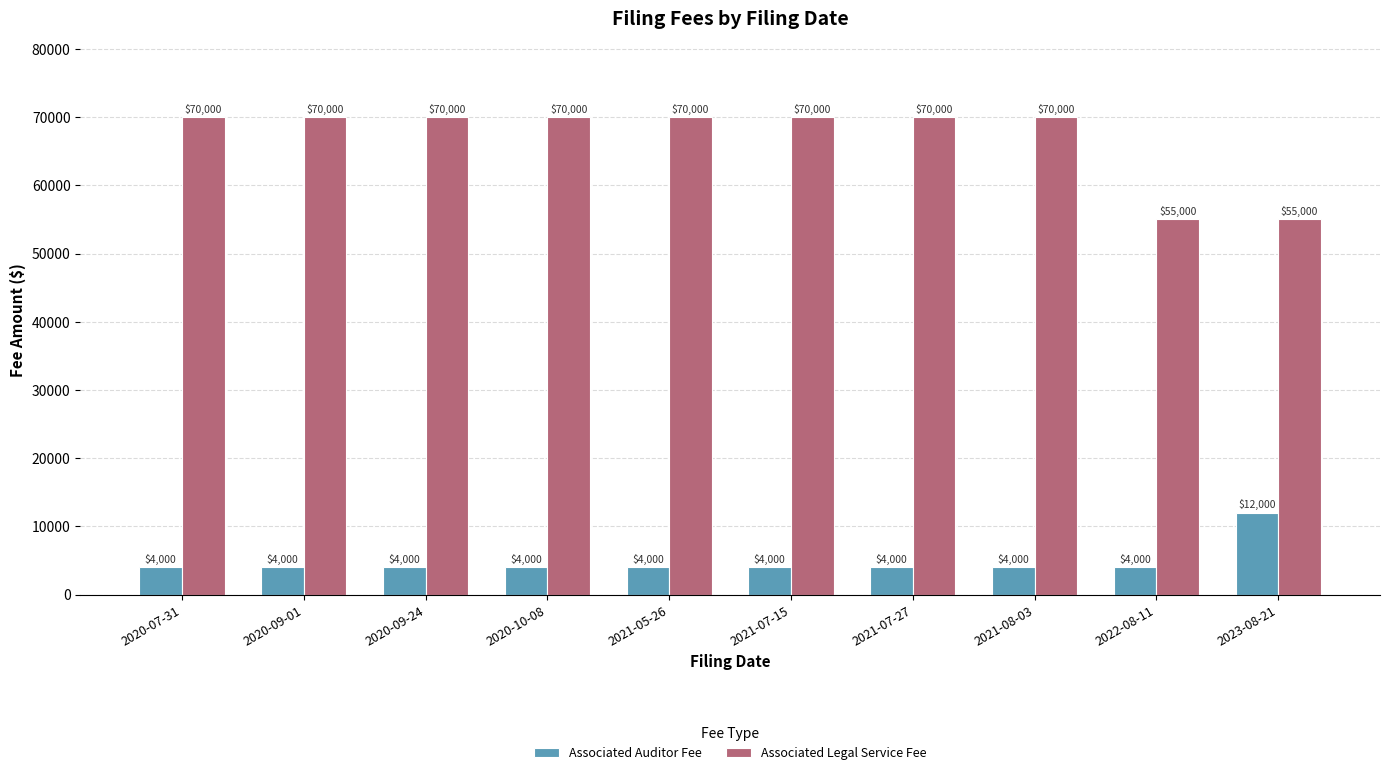

How many data points in Associated Auditor Fee are above 4000?

1